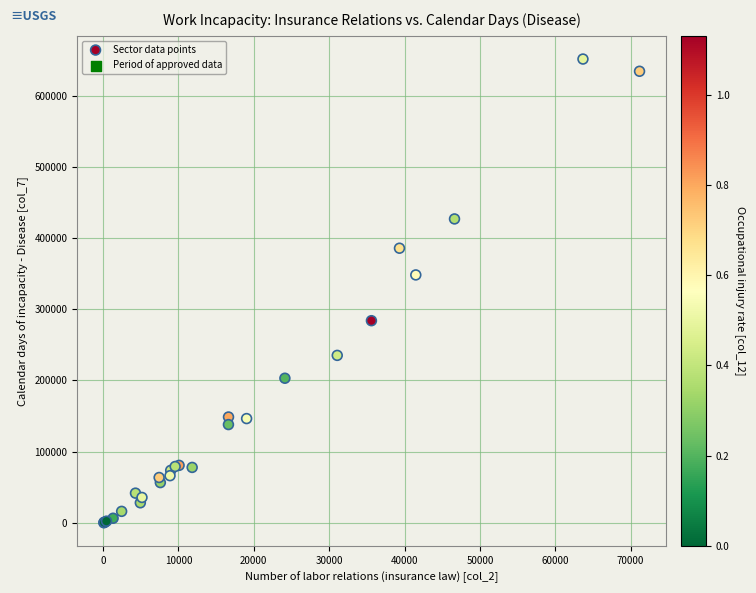

What Y value in the scatter plot is closest to 325660?

348075